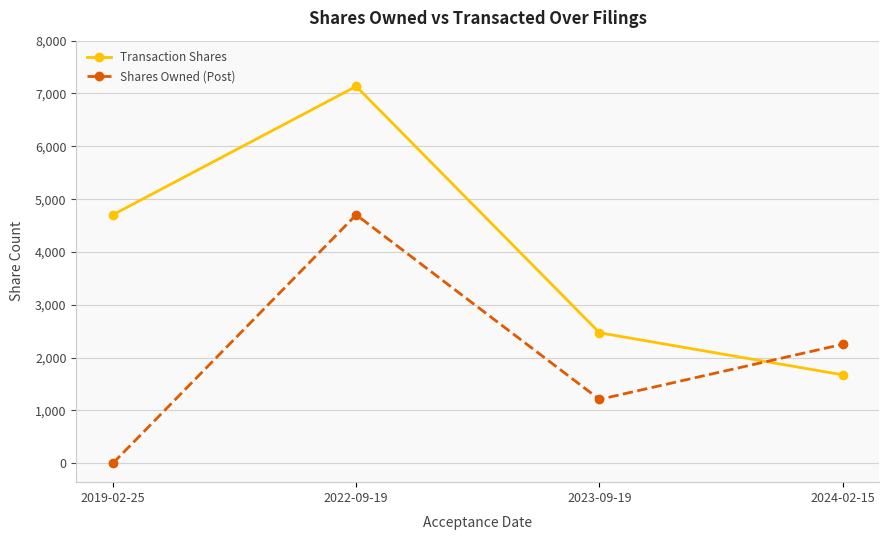

The Transaction Shares series shows 2453 at 2019-02-25. True or false?

False